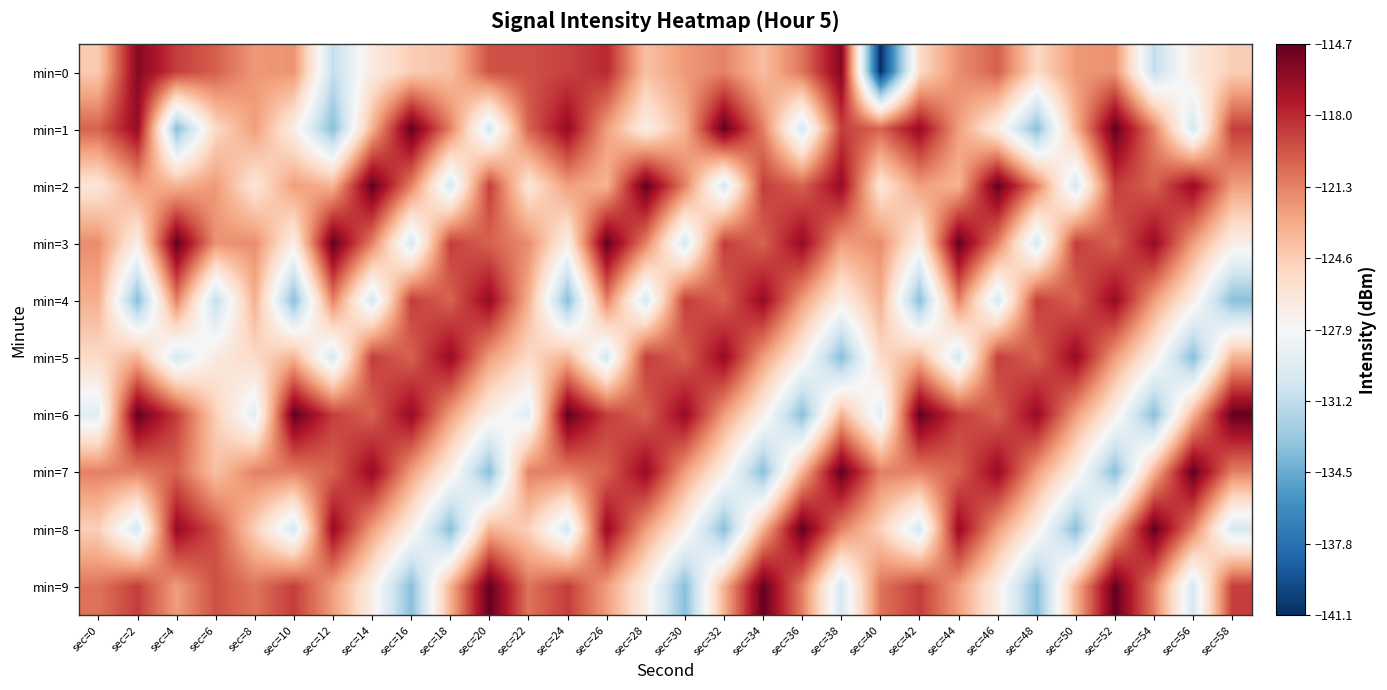

Rank the series by their maximum value, from highest to lowest.

min=1, min=2, min=3, min=6, min=7, min=8, min=9, min=0, min=4, min=5